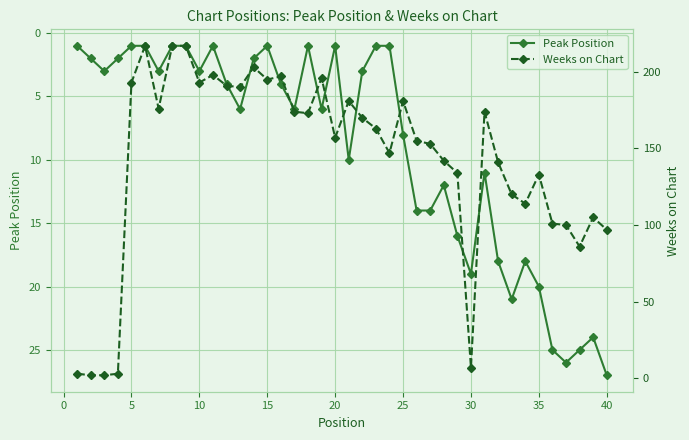

What is the difference between the maximum and minimum values in the Weeks on Chart series?

215